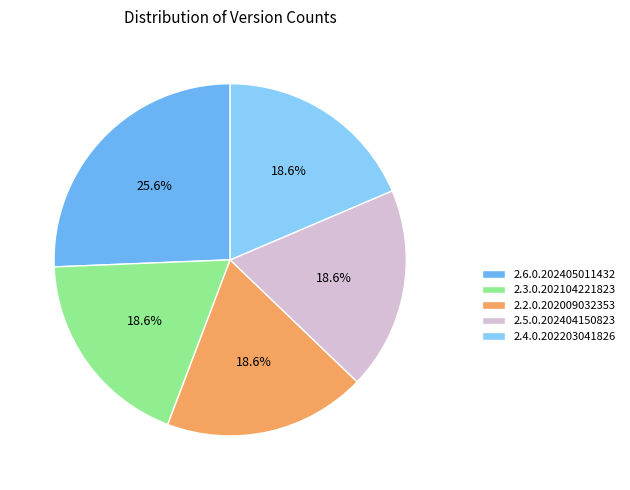

To the nearest percent, what is the average slice percentage?

20%